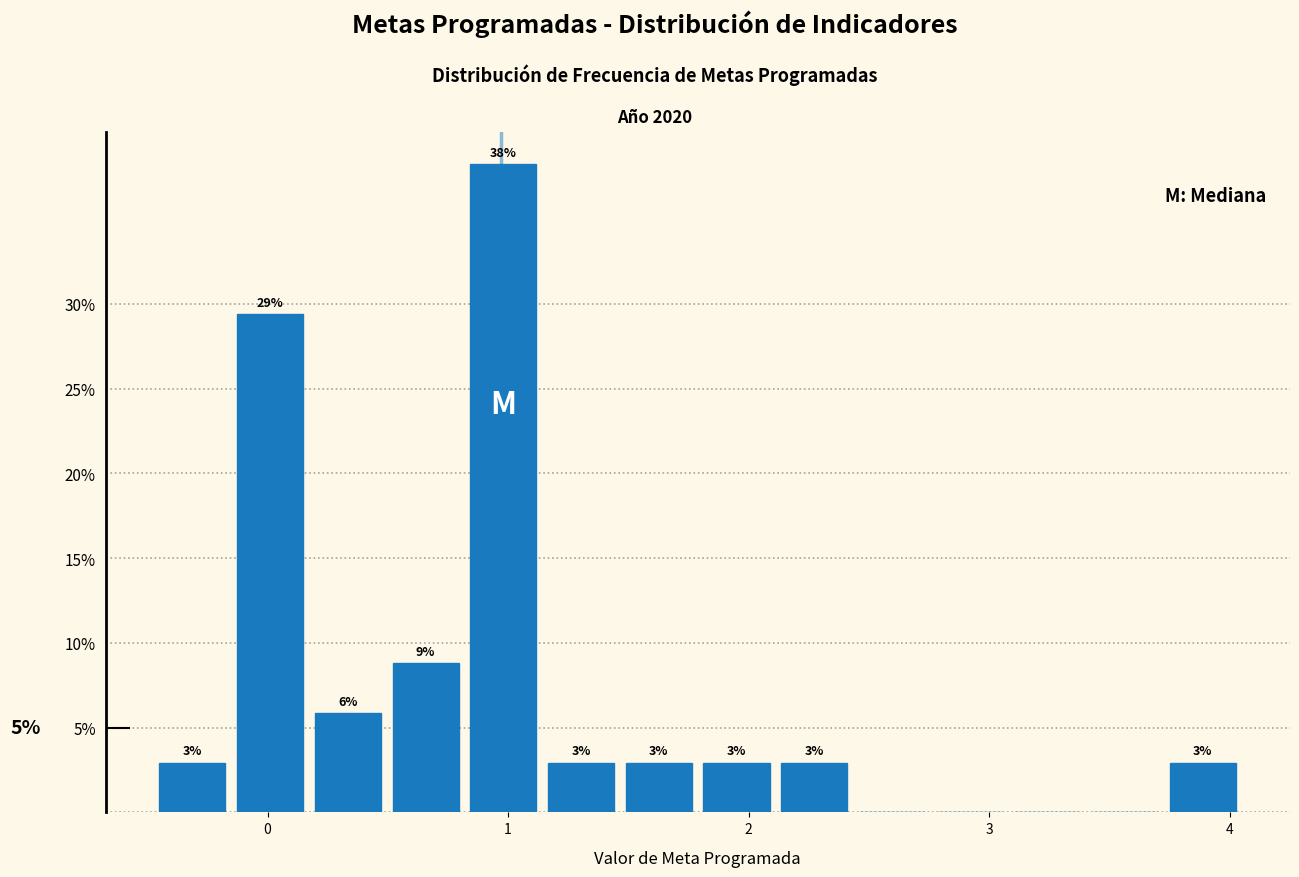

Read against the x-axis, roughly where is the centre of the tallest bar?

1.0